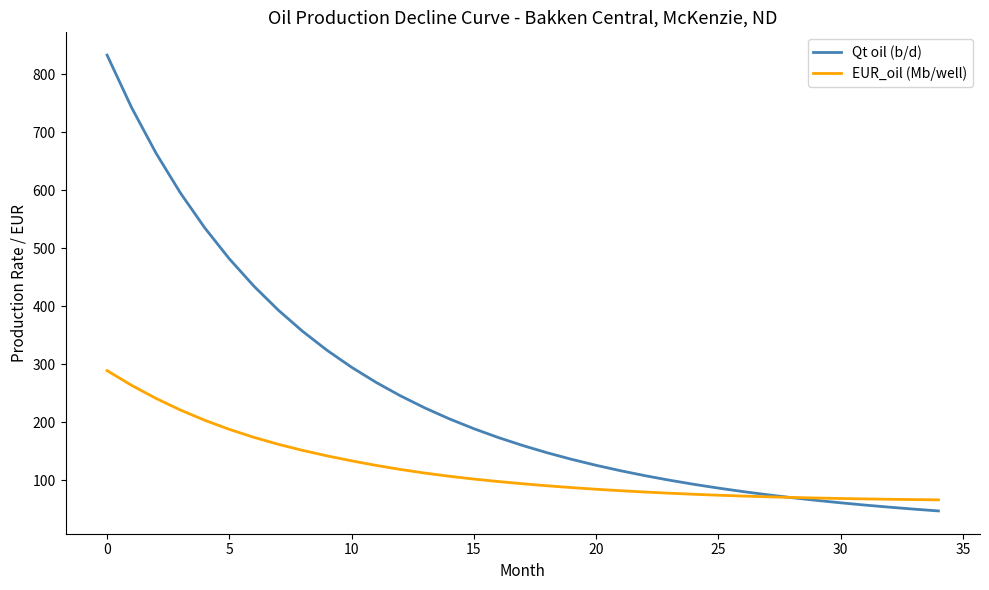

What is the sum of all EUR_oil (Mb/well) values?

4195.4